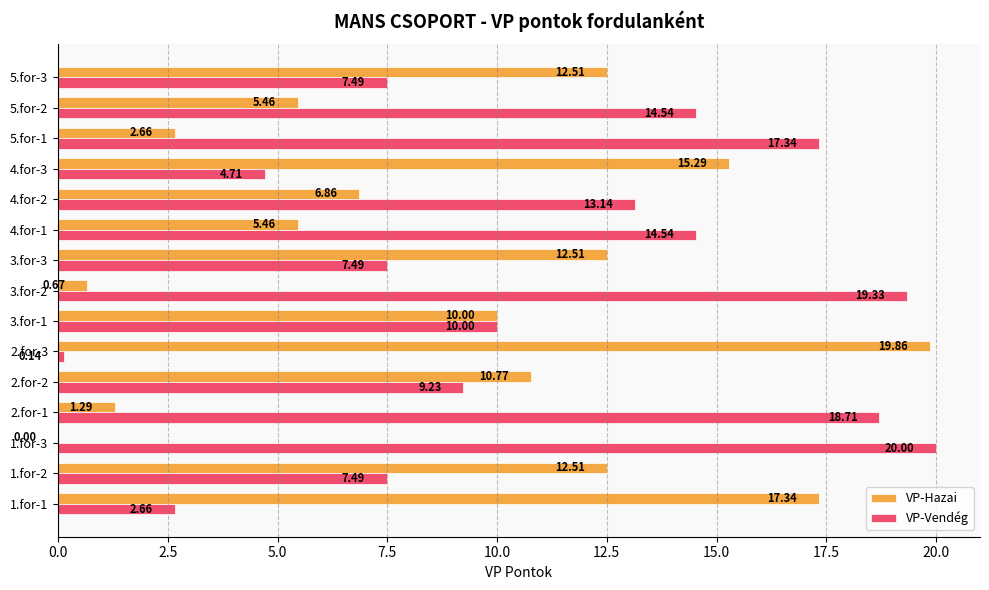

Which series has the largest total across all categories?

VP-Vendég